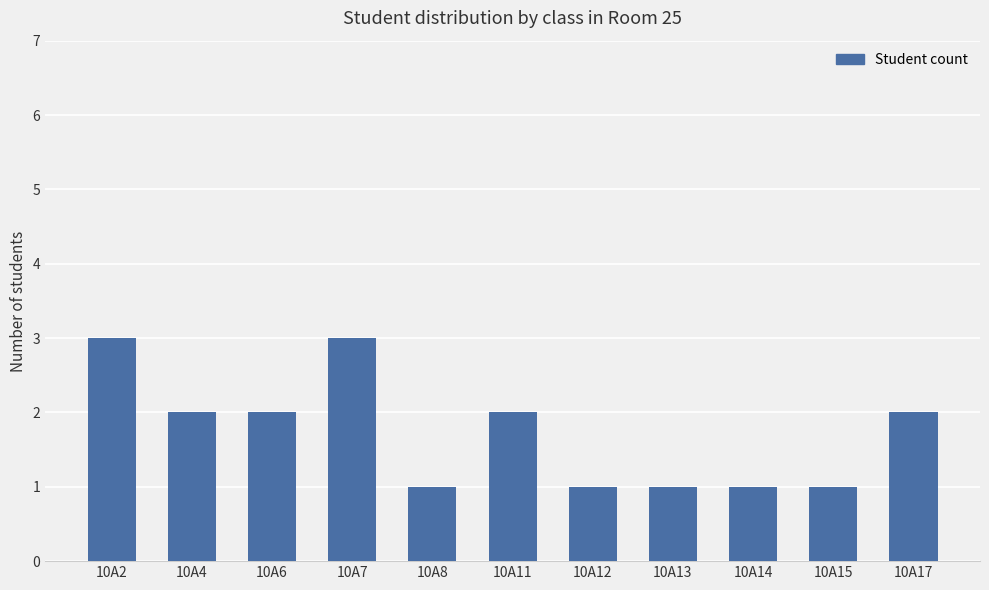

Reading left to right, list all the values displayed in this chart.

10A2=3	10A4=2	10A6=2	10A7=3	10A8=1	10A11=2	10A12=1	10A13=1	10A14=1	10A15=1	10A17=2